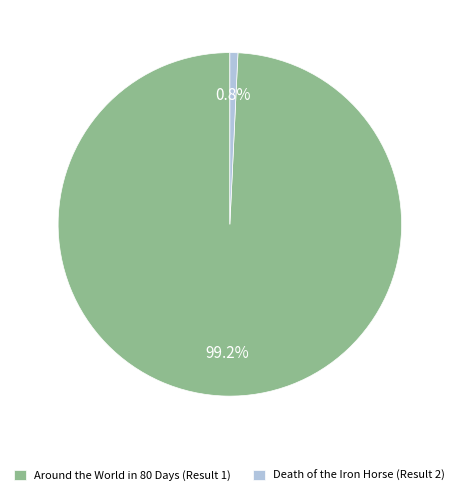

To the nearest percent, what is the difference between the Death of the Iron Horse (Result 2) and Around the World in 80 Days (Result 1) slice percentages?

98%